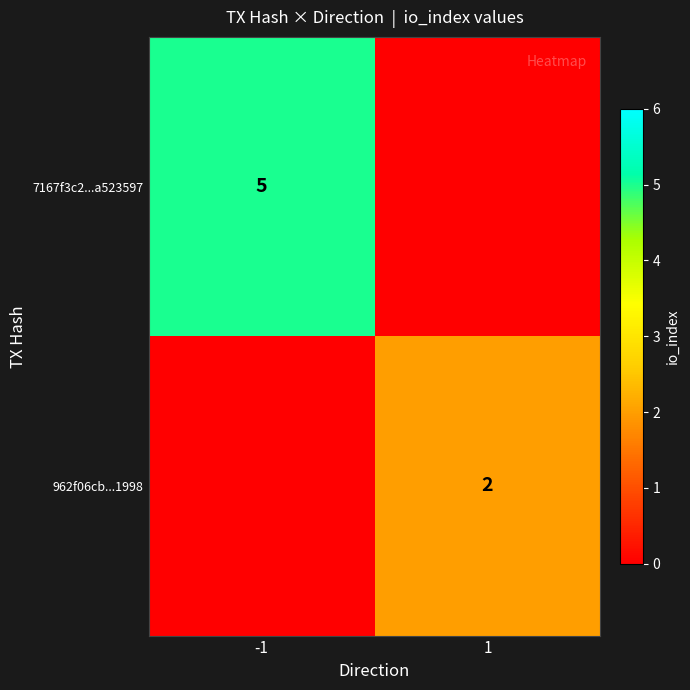

The value of 962f06cb...1998 at 1 is 2. True or false?

True